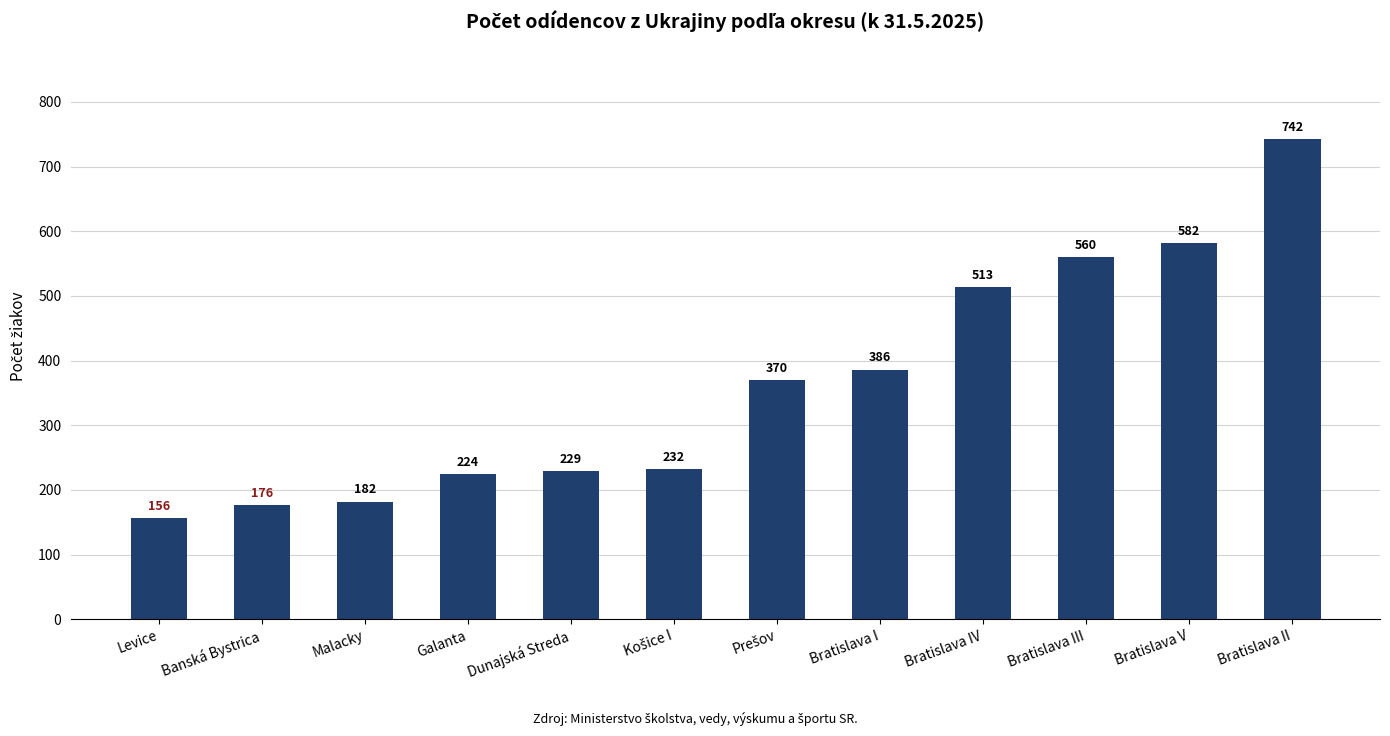

What is the label of the 1st bar from the right?

Bratislava II